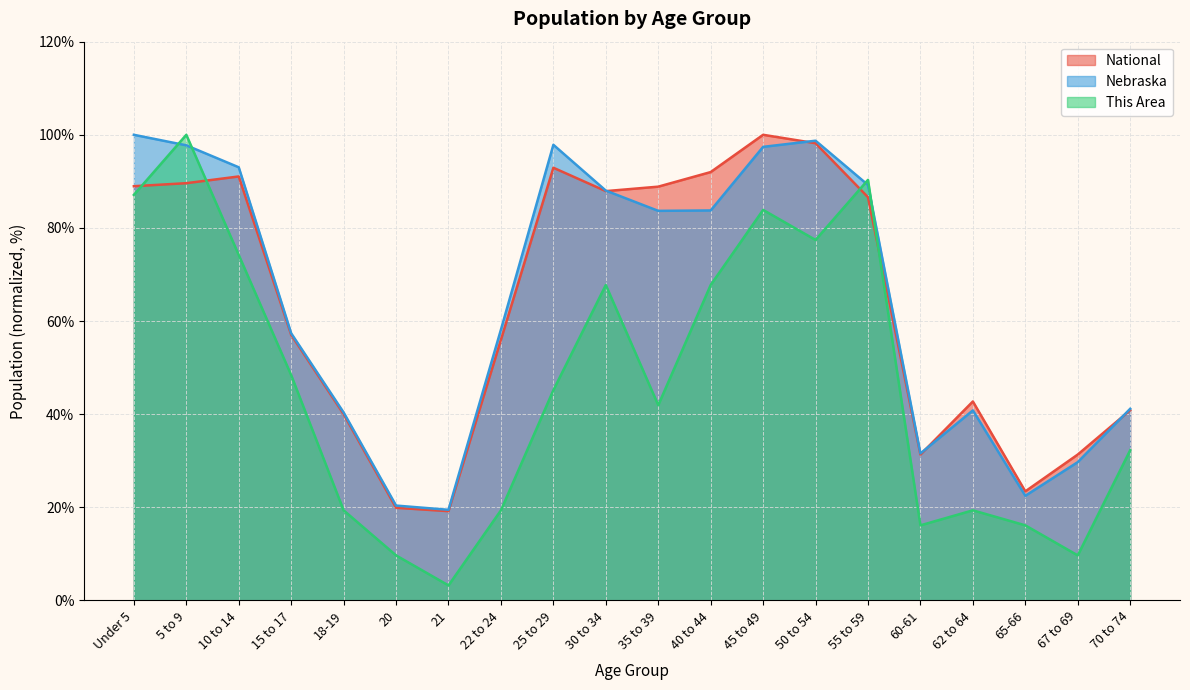

Reading left to right, extract all data points from this chart.

This Area: Under 5=87.1	5 to 9=100.0	10 to 14=74.2	15 to 17=48.4	18-19=19.4	20=9.7	21=3.2	22 to 24=19.4	25 to 29=45.2	30 to 34=67.7	35 to 39=41.9	40 to 44=67.7	45 to 49=83.9	50 to 54=77.4	55 to 59=90.3	60-61=16.1	62 to 64=19.4	65-66=16.1	67 to 69=9.7	70 to 74=32.3
Nebraska: Under 5=100.0	5 to 9=97.7	10 to 14=93.0	15 to 17=57.4	18-19=40.4	20=20.4	21=19.5	22 to 24=58.2	25 to 29=97.9	30 to 34=88.0	35 to 39=83.7	40 to 44=83.8	45 to 49=97.4	50 to 54=98.7	55 to 59=89.2	60-61=31.6	62 to 64=40.8	65-66=22.5	67 to 69=29.7	70 to 74=41.2
National: Under 5=89.0	5 to 9=89.6	10 to 14=91.1	15 to 17=57.0	18-19=40.0	20=19.9	21=19.2	22 to 24=56.0	25 to 29=92.9	30 to 34=87.9	35 to 39=88.9	40 to 44=92.0	45 to 49=100.0	50 to 54=98.2	55 to 59=86.6	60-61=31.3	62 to 64=42.7	65-66=23.4	67 to 69=31.3	70 to 74=40.9